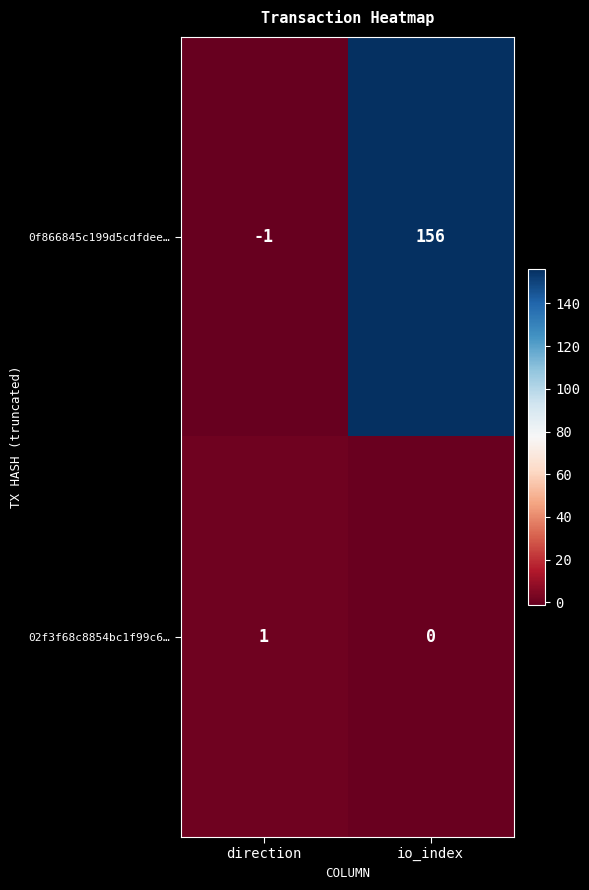

At how many categories does at least one series exceed 116?

1